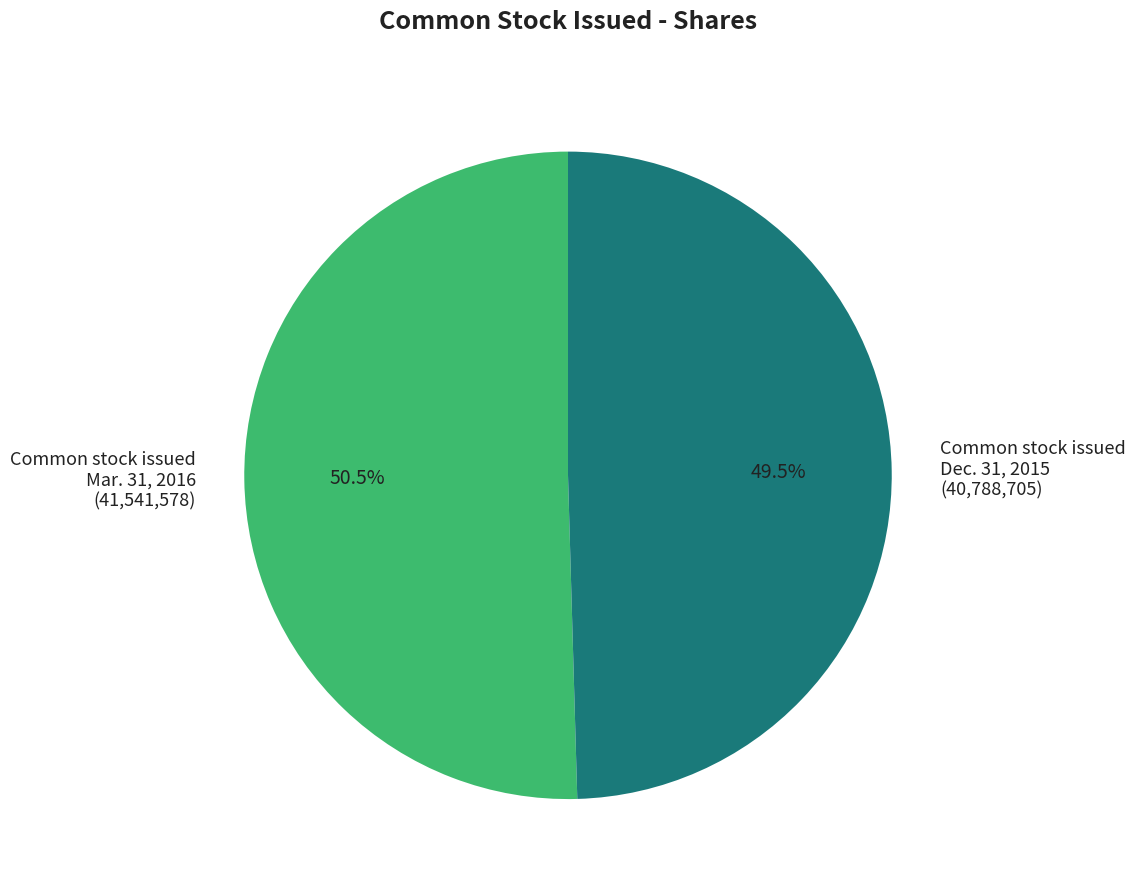

Does any single category account for the majority?

Yes